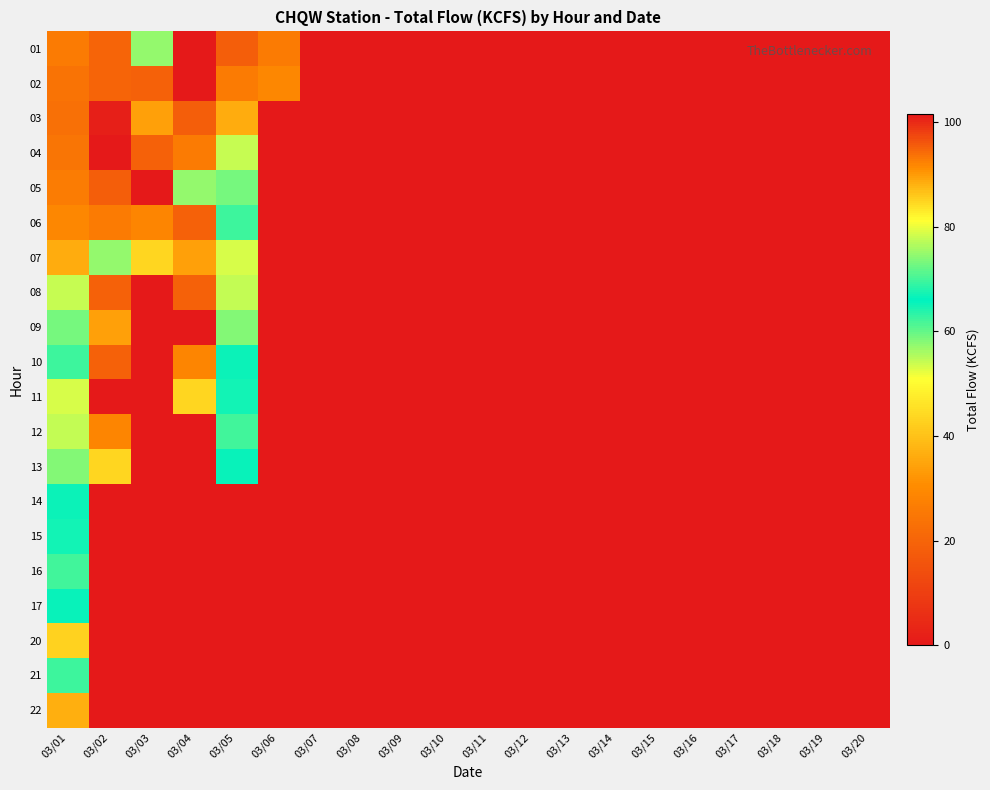

Reading left to right, extract all data points from this chart.

01: 03/01=25.8	03/02=20.0	03/03=74.9	03/04=0.0	03/05=18.5	03/06=25.8	03/07=0.0	03/08=0.0	03/09=0.0	03/10=0.0	03/11=0.0	03/12=0.0	03/13=0.0	03/14=0.0	03/15=0.0	03/16=0.0	03/17=0.0	03/18=0.0	03/19=0.0	03/20=0.0
02: 03/01=24.0	03/02=19.9	03/03=95.1	03/04=0.3	03/05=25.8	03/06=29.0	03/07=0.0	03/08=0.0	03/09=0.0	03/10=0.0	03/11=0.0	03/12=0.0	03/13=0.0	03/14=0.0	03/15=0.0	03/16=0.0	03/17=0.0	03/18=0.0	03/19=0.0	03/20=0.0
03: 03/01=23.2	03/02=1.6	03/03=89.6	03/04=18.5	03/05=36.2	03/06=0.0	03/07=0.0	03/08=0.0	03/09=0.0	03/10=0.0	03/11=0.0	03/12=0.0	03/13=0.0	03/14=0.0	03/15=0.0	03/16=0.0	03/17=0.0	03/18=0.0	03/19=0.0	03/20=0.0
04: 03/01=24.6	03/02=0.3	03/03=95.2	03/04=25.8	03/05=54.2	03/06=0.0	03/07=0.0	03/08=0.0	03/09=0.0	03/10=0.0	03/11=0.0	03/12=0.0	03/13=0.0	03/14=0.0	03/15=0.0	03/16=0.0	03/17=0.0	03/18=0.0	03/19=0.0	03/20=0.0
05: 03/01=26.4	03/02=18.5	03/03=101.6	03/04=74.9	03/05=59.1	03/06=0.0	03/07=0.0	03/08=0.0	03/09=0.0	03/10=0.0	03/11=0.0	03/12=0.0	03/13=0.0	03/14=0.0	03/15=0.0	03/16=0.0	03/17=0.0	03/18=0.0	03/19=0.0	03/20=0.0
06: 03/01=29.0	03/02=25.8	03/03=91.7	03/04=95.1	03/05=69.6	03/06=0.0	03/07=0.0	03/08=0.0	03/09=0.0	03/10=0.0	03/11=0.0	03/12=0.0	03/13=0.0	03/14=0.0	03/15=0.0	03/16=0.0	03/17=0.0	03/18=0.0	03/19=0.0	03/20=0.0
07: 03/01=36.2	03/02=74.9	03/03=84.8	03/04=89.6	03/05=78.8	03/06=0.0	03/07=0.0	03/08=0.0	03/09=0.0	03/10=0.0	03/11=0.0	03/12=0.0	03/13=0.0	03/14=0.0	03/15=0.0	03/16=0.0	03/17=0.0	03/18=0.0	03/19=0.0	03/20=0.0
08: 03/01=54.2	03/02=95.1	03/03=0.0	03/04=95.2	03/05=77.4	03/06=0.0	03/07=0.0	03/08=0.0	03/09=0.0	03/10=0.0	03/11=0.0	03/12=0.0	03/13=0.0	03/14=0.0	03/15=0.0	03/16=0.0	03/17=0.0	03/18=0.0	03/19=0.0	03/20=0.0
09: 03/01=59.1	03/02=89.6	03/03=0.0	03/04=101.6	03/05=58.2	03/06=0.0	03/07=0.0	03/08=0.0	03/09=0.0	03/10=0.0	03/11=0.0	03/12=0.0	03/13=0.0	03/14=0.0	03/15=0.0	03/16=0.0	03/17=0.0	03/18=0.0	03/19=0.0	03/20=0.0
10: 03/01=69.6	03/02=95.2	03/03=0.0	03/04=91.7	03/05=65.3	03/06=0.0	03/07=0.0	03/08=0.0	03/09=0.0	03/10=0.0	03/11=0.0	03/12=0.0	03/13=0.0	03/14=0.0	03/15=0.0	03/16=0.0	03/17=0.0	03/18=0.0	03/19=0.0	03/20=0.0
11: 03/01=78.8	03/02=101.6	03/03=0.0	03/04=84.8	03/05=64.7	03/06=0.0	03/07=0.0	03/08=0.0	03/09=0.0	03/10=0.0	03/11=0.0	03/12=0.0	03/13=0.0	03/14=0.0	03/15=0.0	03/16=0.0	03/17=0.0	03/18=0.0	03/19=0.0	03/20=0.0
12: 03/01=77.4	03/02=91.7	03/03=0.0	03/04=0.0	03/05=62.1	03/06=0.0	03/07=0.0	03/08=0.0	03/09=0.0	03/10=0.0	03/11=0.0	03/12=0.0	03/13=0.0	03/14=0.0	03/15=0.0	03/16=0.0	03/17=0.0	03/18=0.0	03/19=0.0	03/20=0.0
13: 03/01=58.2	03/02=84.8	03/03=0.0	03/04=0.0	03/05=66.4	03/06=0.0	03/07=0.0	03/08=0.0	03/09=0.0	03/10=0.0	03/11=0.0	03/12=0.0	03/13=0.0	03/14=0.0	03/15=0.0	03/16=0.0	03/17=0.0	03/18=0.0	03/19=0.0	03/20=0.0
14: 03/01=65.3	03/02=0.0	03/03=0.0	03/04=0.0	03/05=0.0	03/06=0.0	03/07=0.0	03/08=0.0	03/09=0.0	03/10=0.0	03/11=0.0	03/12=0.0	03/13=0.0	03/14=0.0	03/15=0.0	03/16=0.0	03/17=0.0	03/18=0.0	03/19=0.0	03/20=0.0
15: 03/01=64.7	03/02=0.0	03/03=0.0	03/04=0.0	03/05=0.0	03/06=0.0	03/07=0.0	03/08=0.0	03/09=0.0	03/10=0.0	03/11=0.0	03/12=0.0	03/13=0.0	03/14=0.0	03/15=0.0	03/16=0.0	03/17=0.0	03/18=0.0	03/19=0.0	03/20=0.0
16: 03/01=62.1	03/02=0.0	03/03=0.0	03/04=0.0	03/05=0.0	03/06=0.0	03/07=0.0	03/08=0.0	03/09=0.0	03/10=0.0	03/11=0.0	03/12=0.0	03/13=0.0	03/14=0.0	03/15=0.0	03/16=0.0	03/17=0.0	03/18=0.0	03/19=0.0	03/20=0.0
17: 03/01=66.4	03/02=0.0	03/03=0.0	03/04=0.0	03/05=0.0	03/06=0.0	03/07=0.0	03/08=0.0	03/09=0.0	03/10=0.0	03/11=0.0	03/12=0.0	03/13=0.0	03/14=0.0	03/15=0.0	03/16=0.0	03/17=0.0	03/18=0.0	03/19=0.0	03/20=0.0
20: 03/01=85.0	03/02=0.0	03/03=0.0	03/04=0.0	03/05=0.0	03/06=0.0	03/07=0.0	03/08=0.0	03/09=0.0	03/10=0.0	03/11=0.0	03/12=0.0	03/13=0.0	03/14=0.0	03/15=0.0	03/16=0.0	03/17=0.0	03/18=0.0	03/19=0.0	03/20=0.0
21: 03/01=69.8	03/02=0.0	03/03=0.0	03/04=0.0	03/05=0.0	03/06=0.0	03/07=0.0	03/08=0.0	03/09=0.0	03/10=0.0	03/11=0.0	03/12=0.0	03/13=0.0	03/14=0.0	03/15=0.0	03/16=0.0	03/17=0.0	03/18=0.0	03/19=0.0	03/20=0.0
22: 03/01=36.6	03/02=0.0	03/03=0.0	03/04=0.0	03/05=0.0	03/06=0.0	03/07=0.0	03/08=0.0	03/09=0.0	03/10=0.0	03/11=0.0	03/12=0.0	03/13=0.0	03/14=0.0	03/15=0.0	03/16=0.0	03/17=0.0	03/18=0.0	03/19=0.0	03/20=0.0